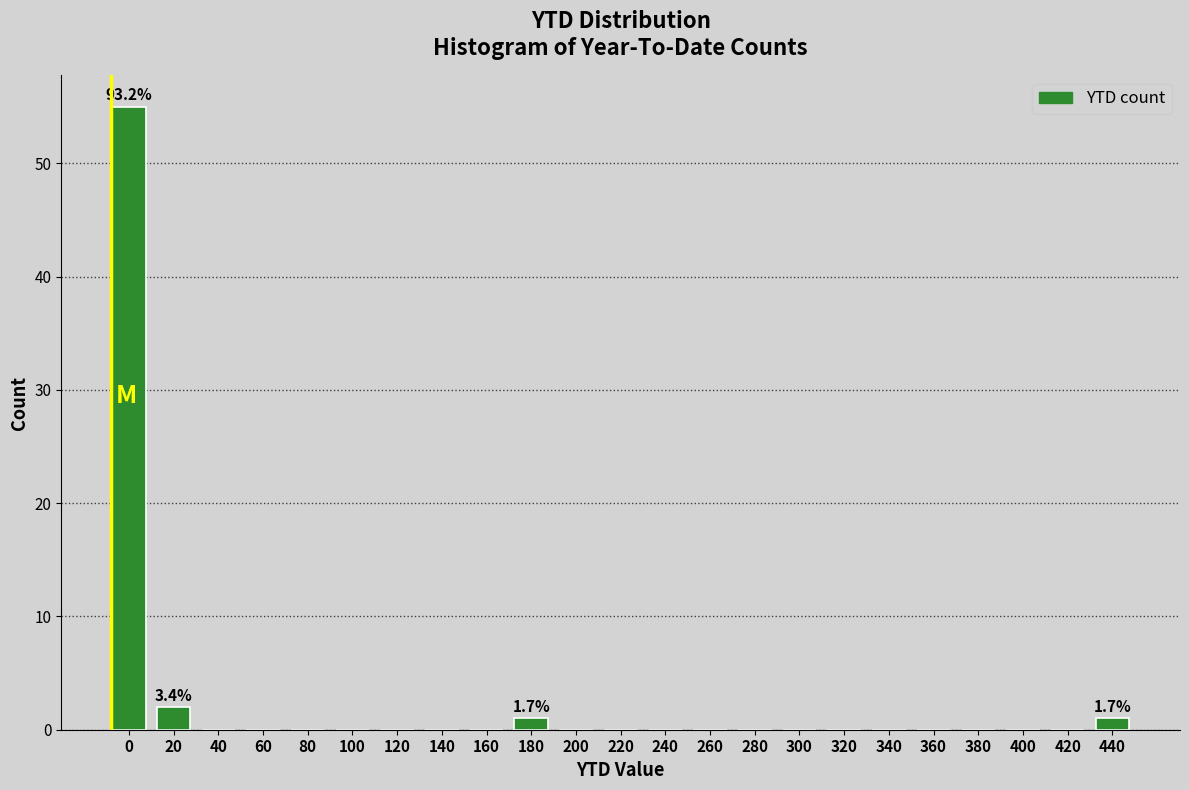

Reading right to left, transcribe all the data shown in this chart.

440=1	420=0	400=0	380=0	360=0	340=0	320=0	300=0	280=0	260=0	240=0	220=0	200=0	180=1	160=0	140=0	120=0	100=0	80=0	60=0	40=0	20=2	0=55